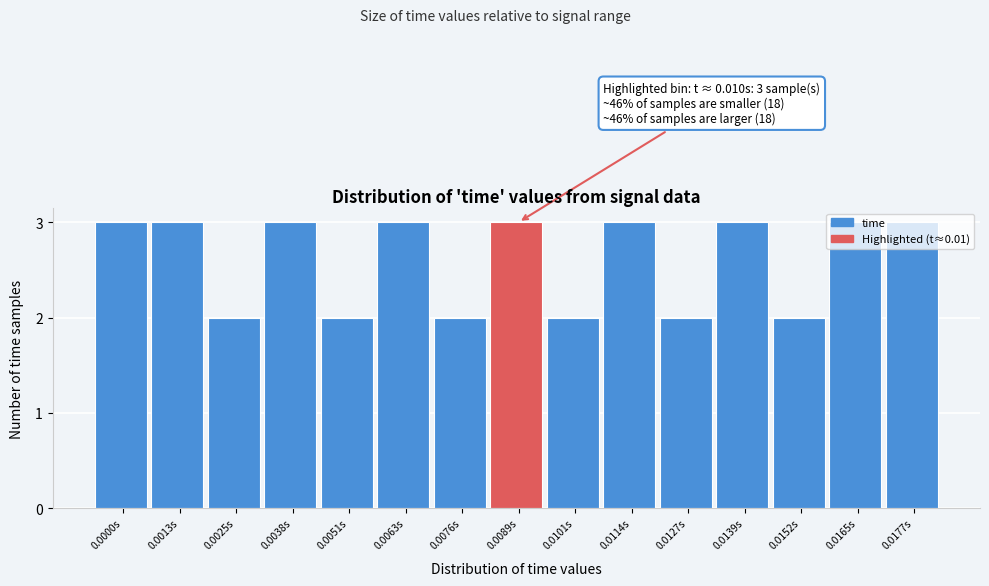

What is the average value?

3